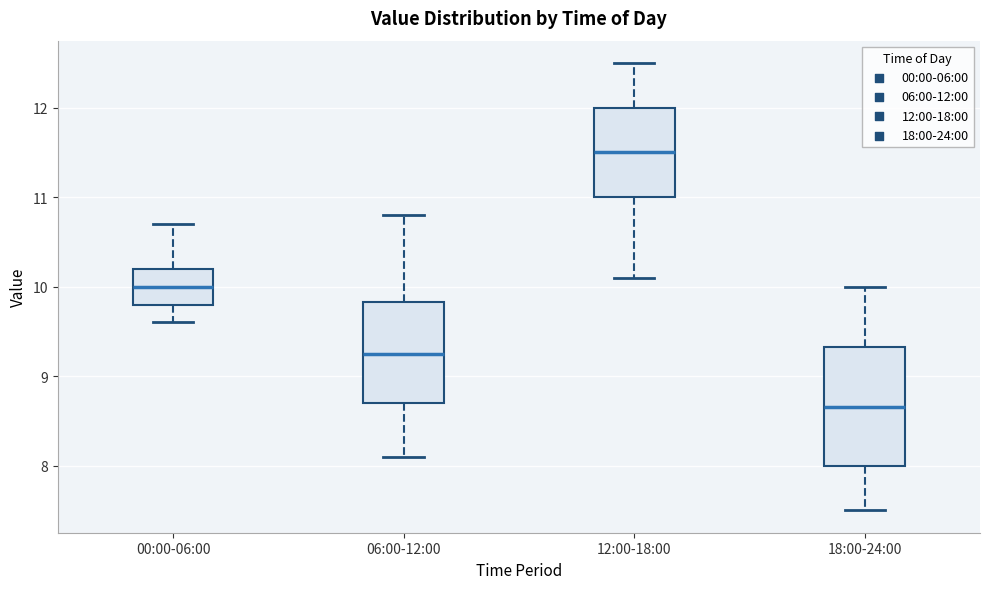

Comparing the boxes themselves (not the whiskers), which one is the tallest?

18:00-24:00